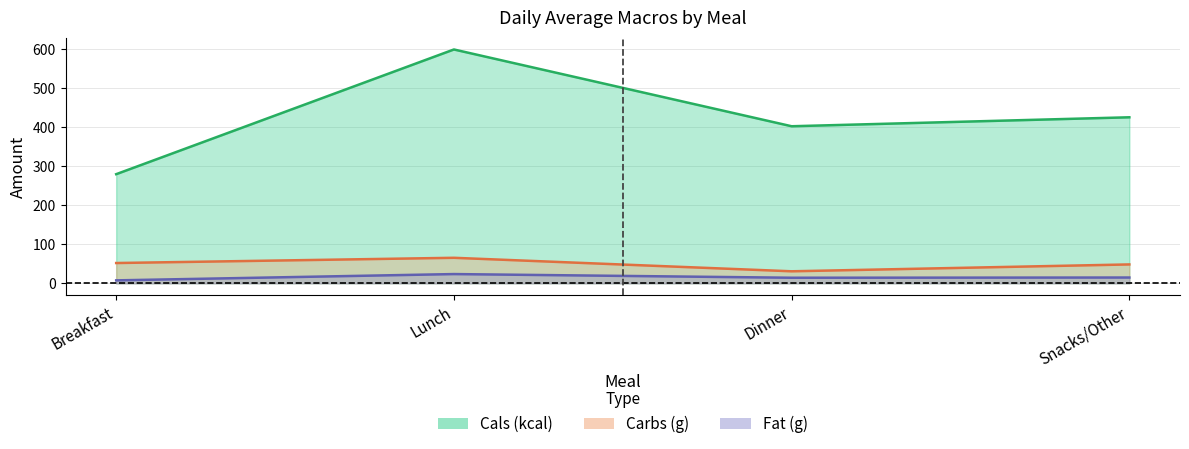

In Cals (kcal), how many points are higher than both neighbors (excluding endpoints)?

1